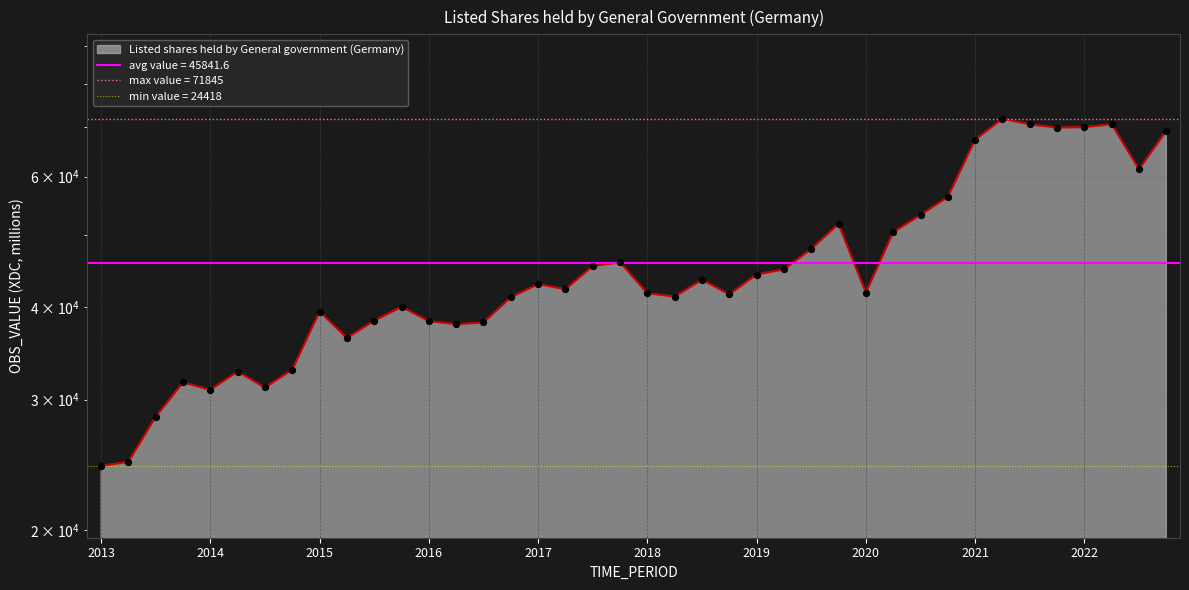

Approximately how many times larger is the value at 2014-Q3 compared to 2022-Q3?

0.5